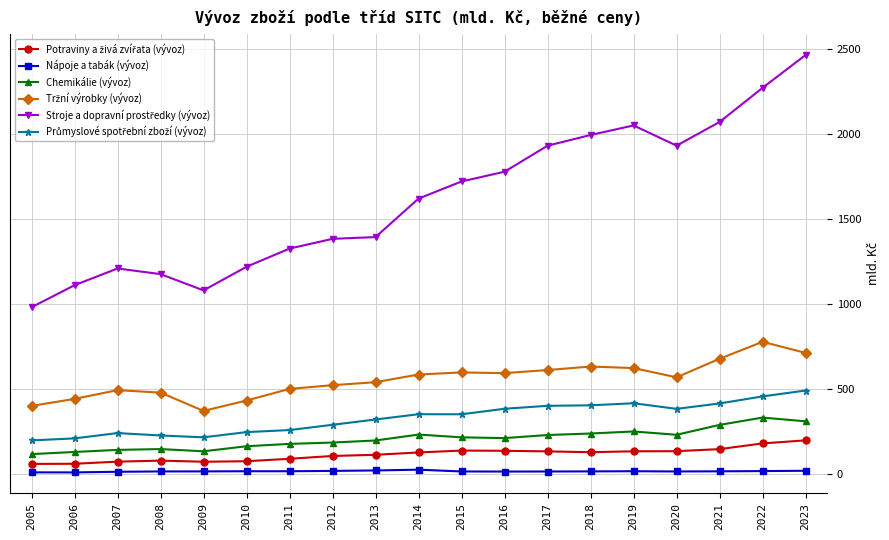

Is it true that Nápoje a tabák (vývoz) equals 17.6 at 2019?

True